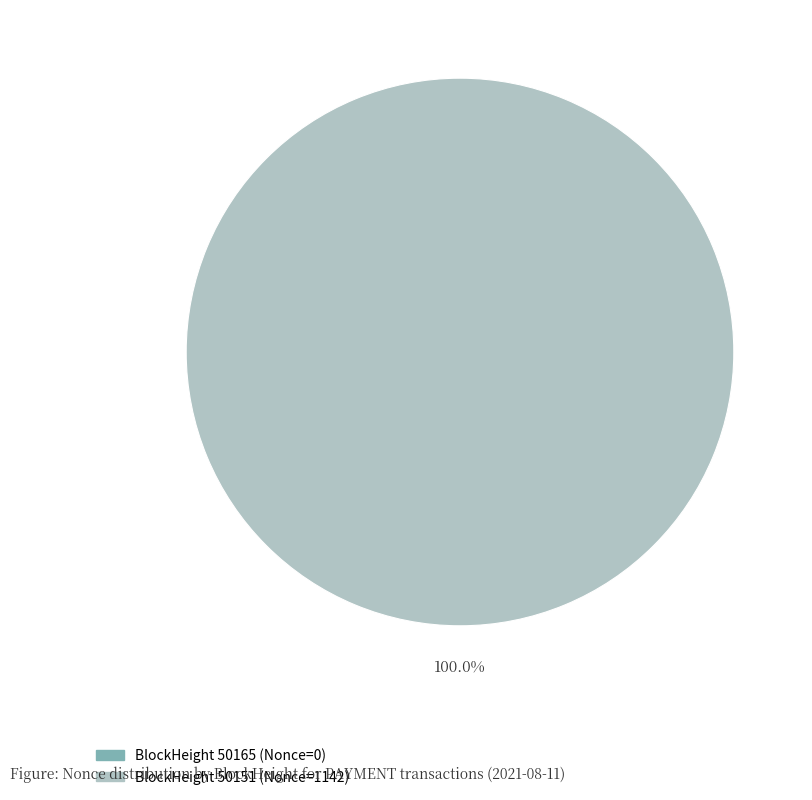

Combined, do 50151 and 50165 account for over 50%?

Yes